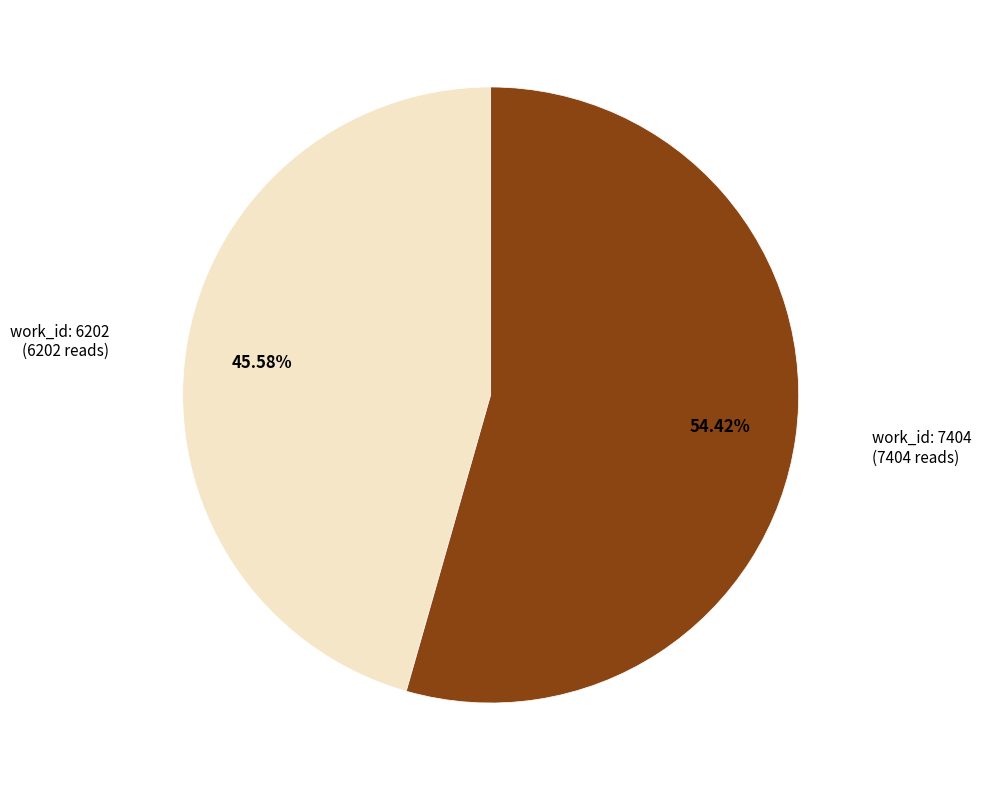

Count the number of slices in the pie.

2